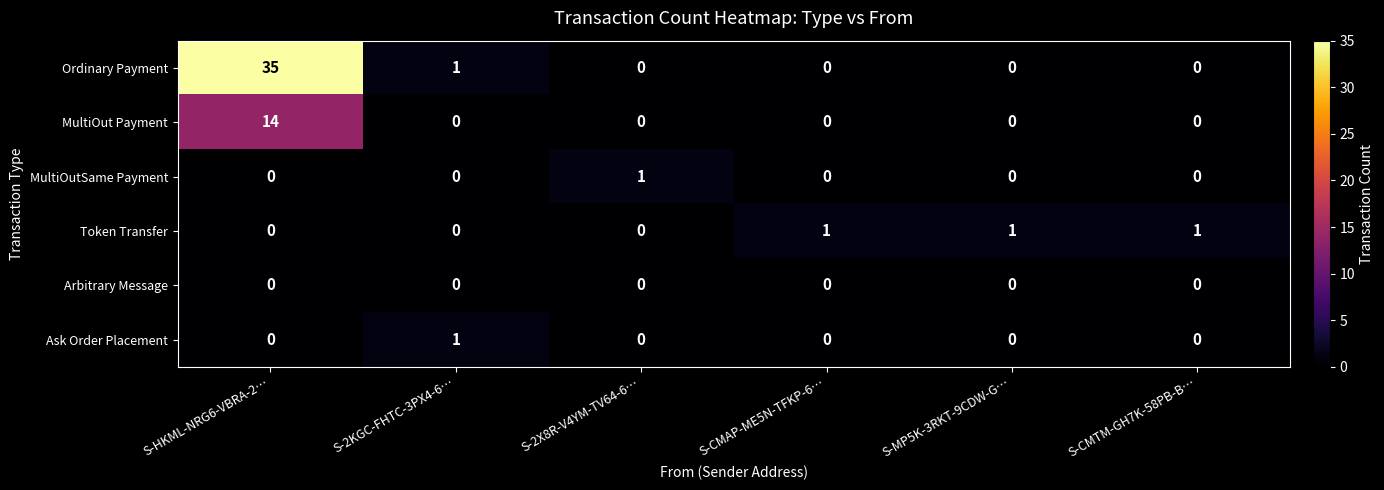

The Ask Order Placement series shows 0 at S-CMAP-ME5N-TFKP-6…. True or false?

True